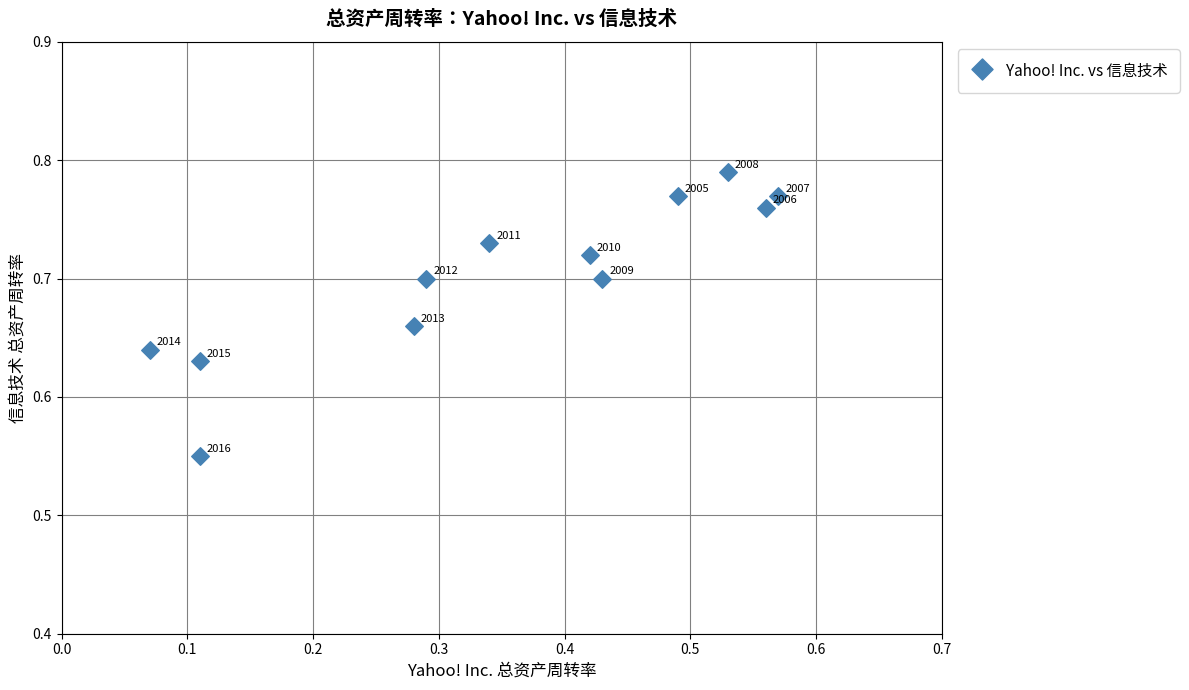

What is the average X value?

0.4